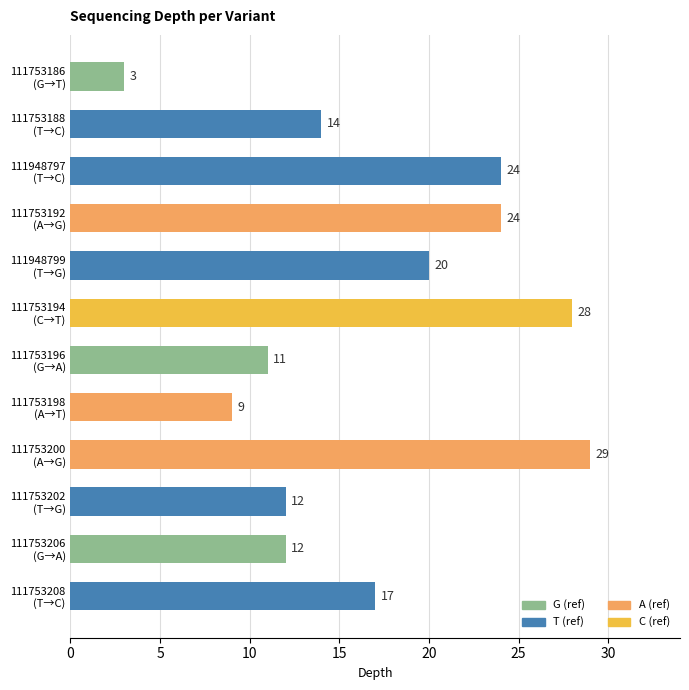

How many data points are less than 17?

6